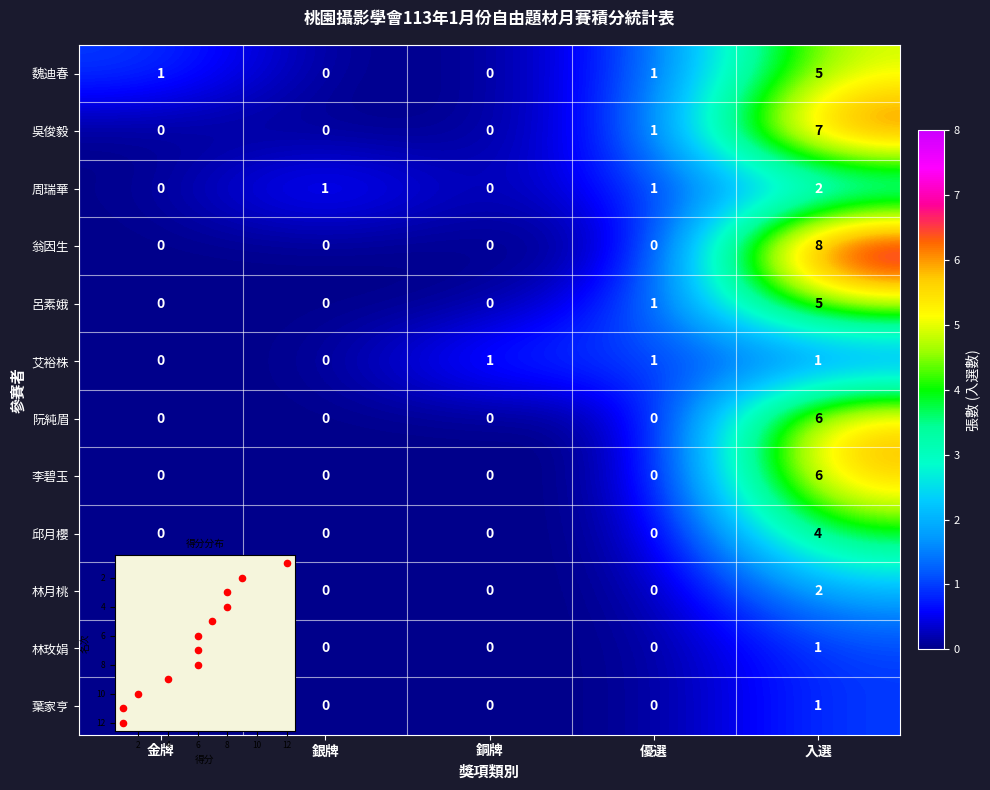

Rank the series at 銀牌 from lowest to highest value.

魏迪春, 吳俊毅, 翁因生, 呂素娥, 艾裕株, 阮純眉, 李碧玉, 邱月櫻, 林月桃, 林玫娟, 葉家亨, 周瑞華